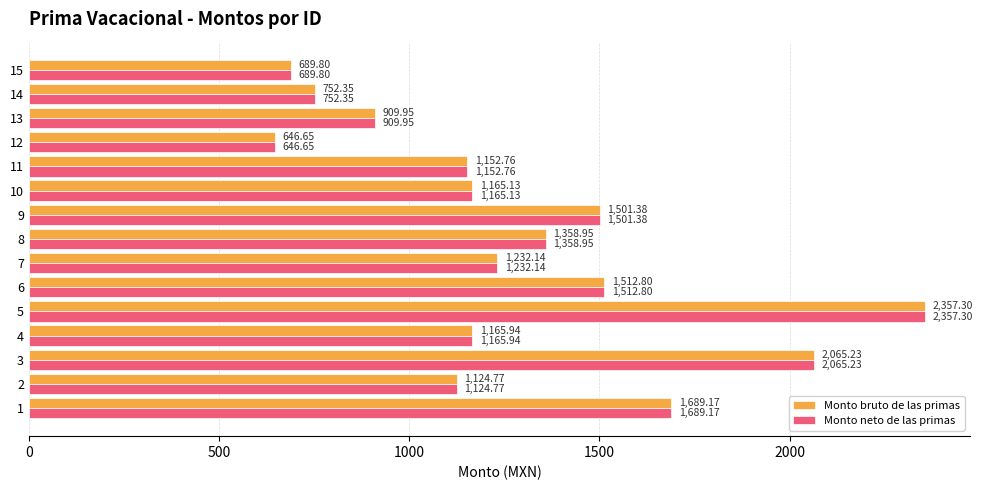

What is the sum of the Monto neto de las primas values at 9 and 5?

3858.7